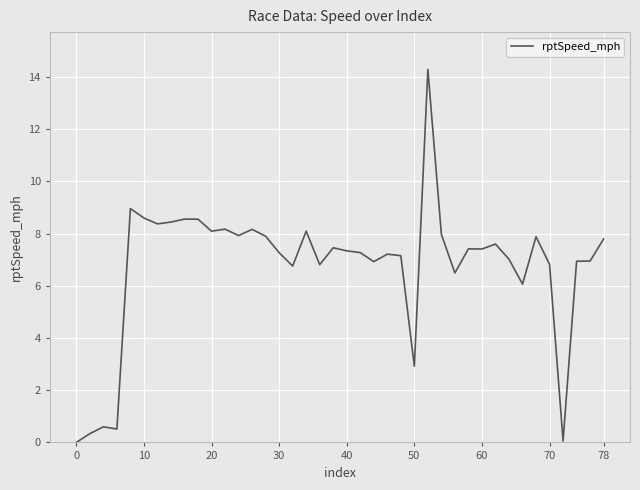

What is the greatest value displayed?

14.3